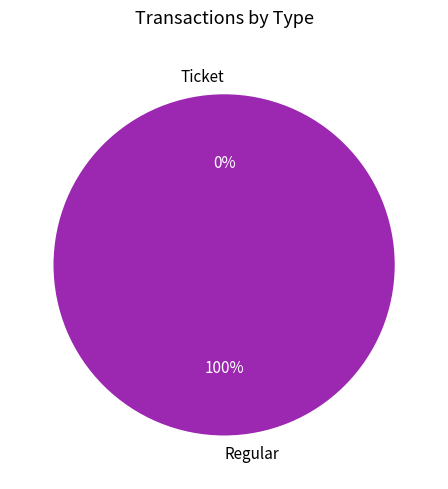

To the nearest percent, what is the difference between the largest and smallest slice percentages?

100%